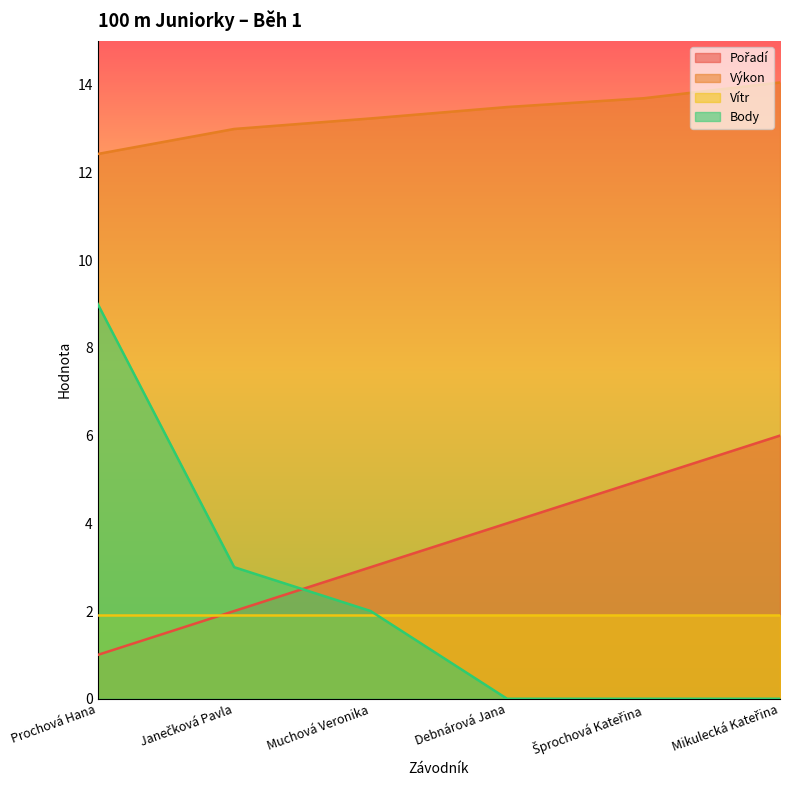

How many positive values does the Body series have?

3